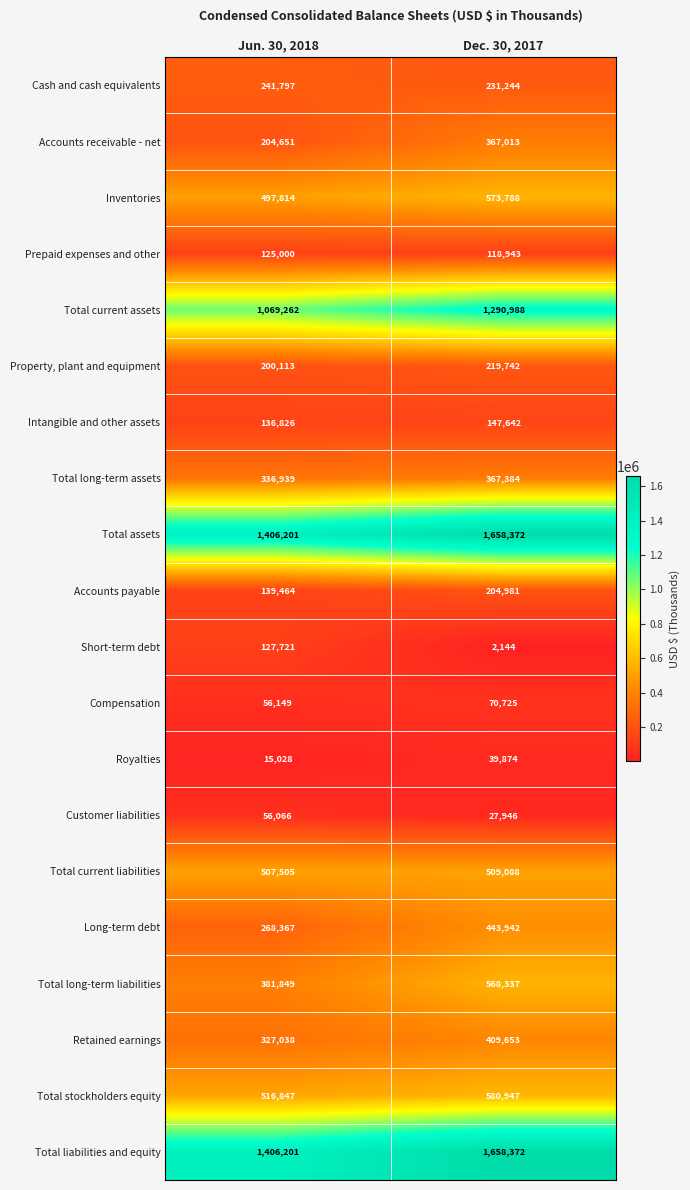

What is the average value of the Total stockholders equity series?

548897